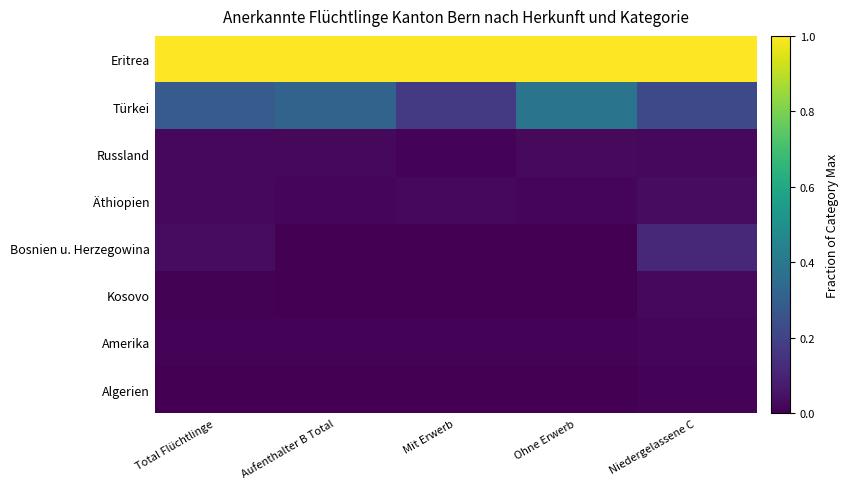

What is the difference between the highest and lowest values at Aufenthalter B Total?

1.0